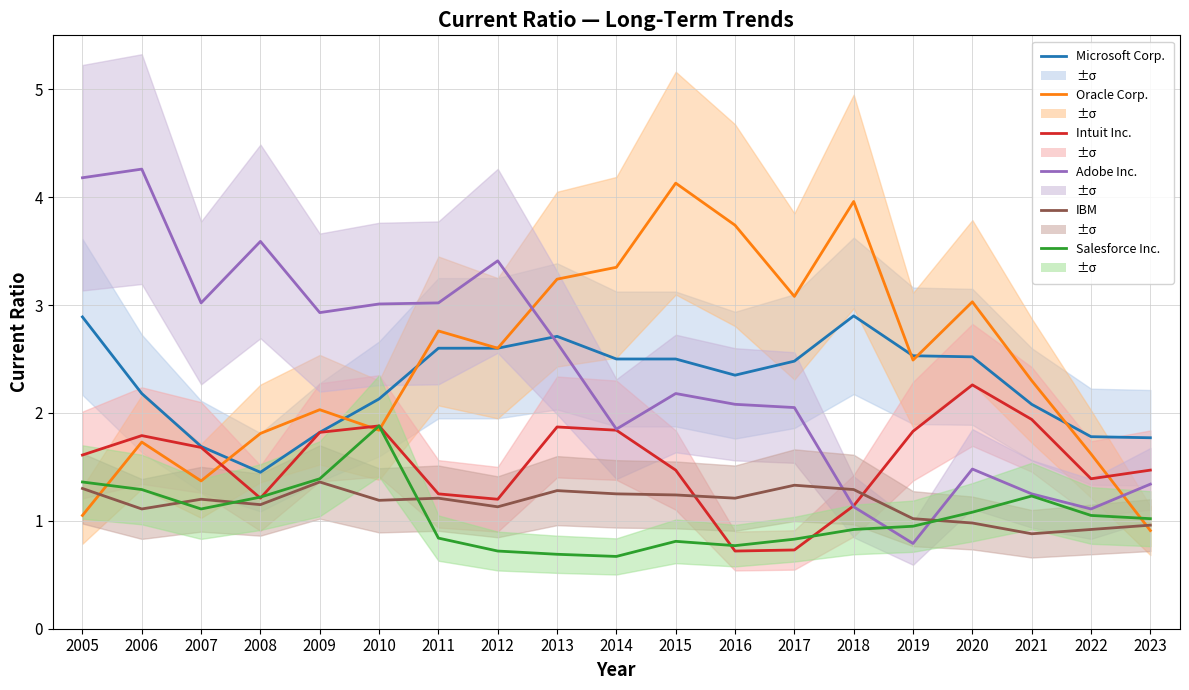

How many interior local peaks does the Salesforce Inc. series have?

3